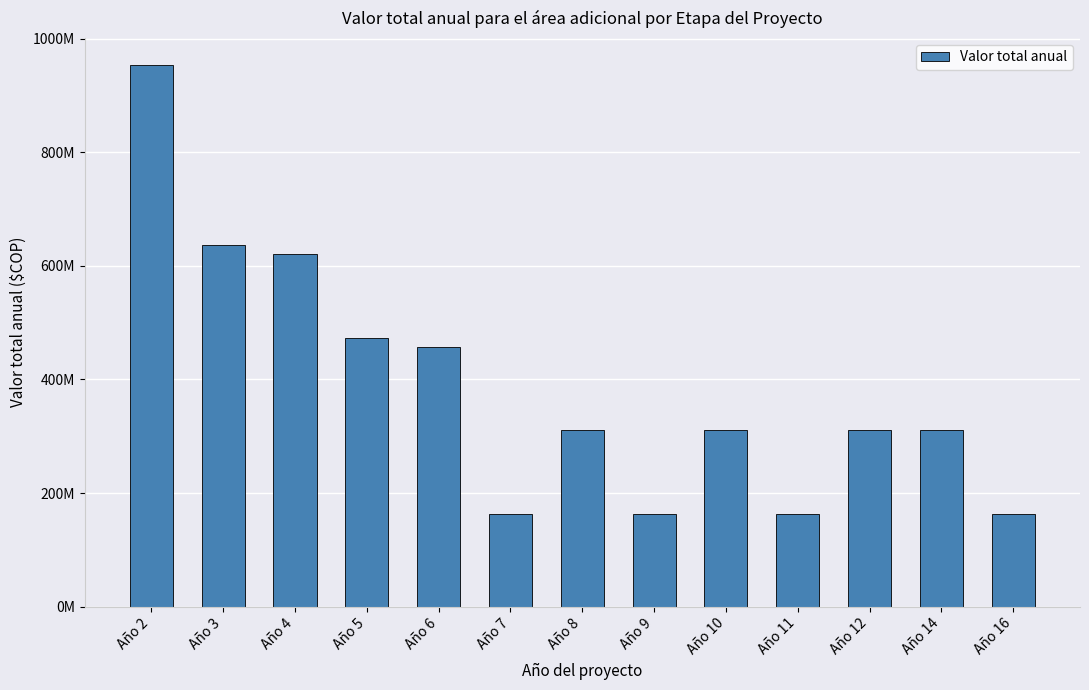

Are the bars horizontal?

No